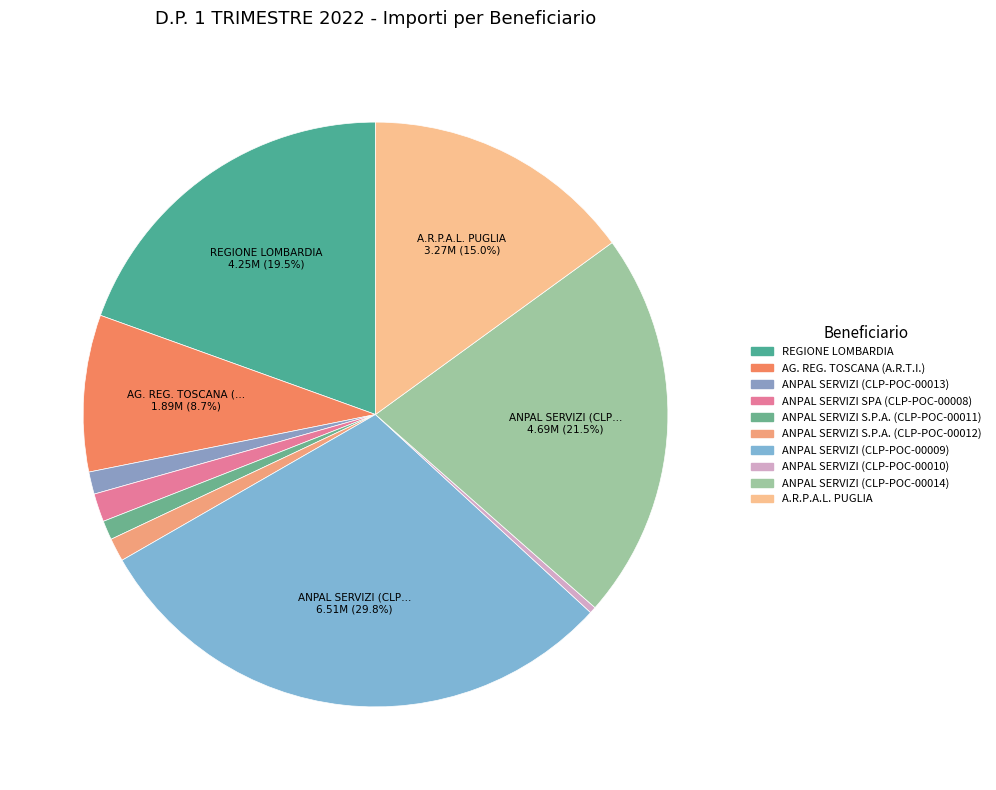

To the nearest percent, what is the average slice percentage?

10%